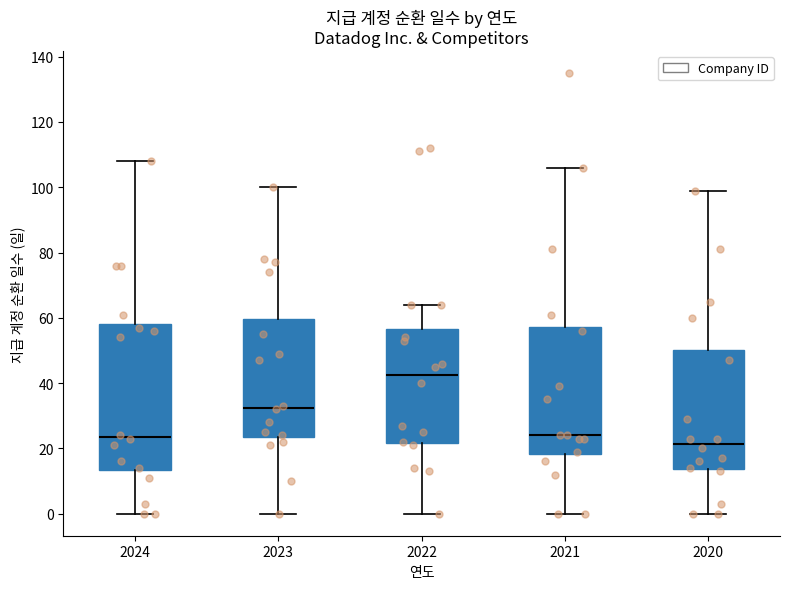

Comparing the boxes themselves (not the whiskers), which one is the tallest?

2024